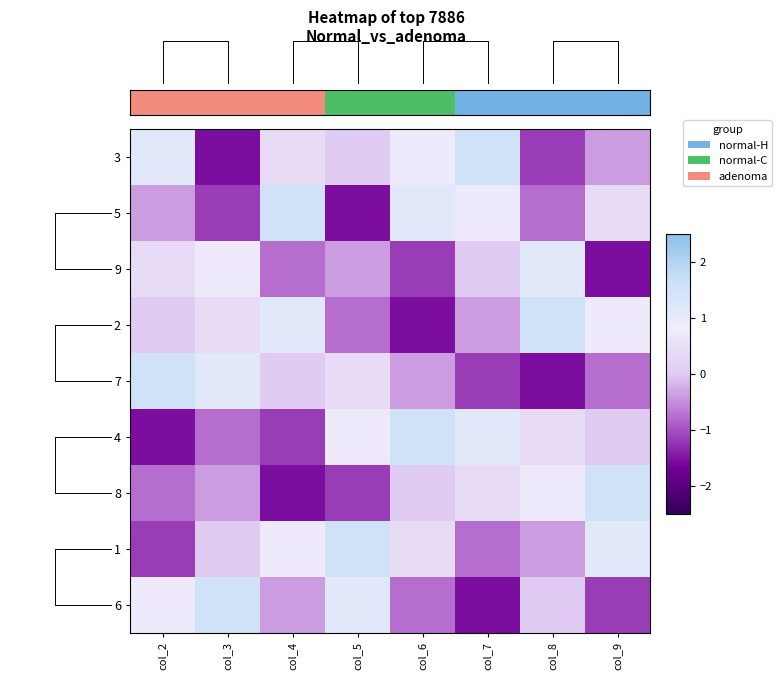

How many values in the 5 series are below 0?

4